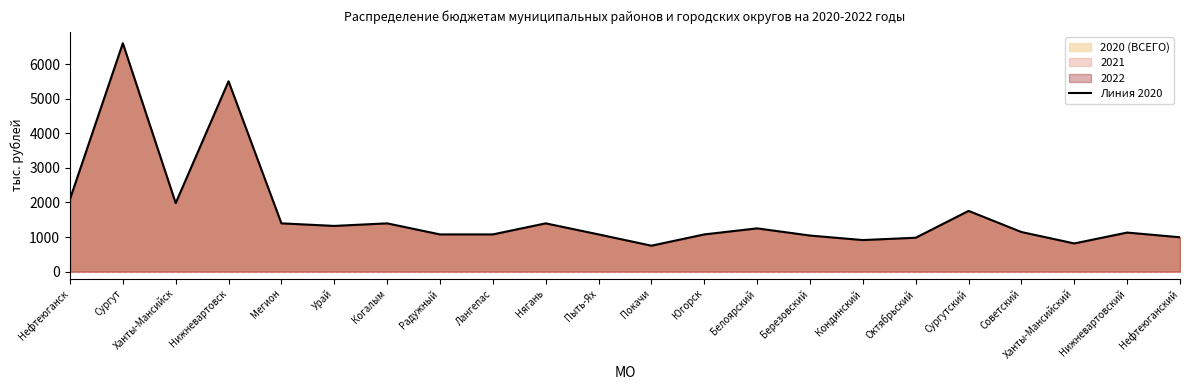

Rank the categories by value from highest to lowest.

Сургут, Нижневартовск, Нефтеюганск, Ханты-Мансийск, Сургутский, Мегион, Когалым, Нягань, Урай, Белоярский, Советский, Нижневартовский, Радужный, Лангепас, Пыть-Ях, Югорск, Березовский, Нефтеюганский, Октябрьский, Кондинский, Ханты-Мансийский, Покачи